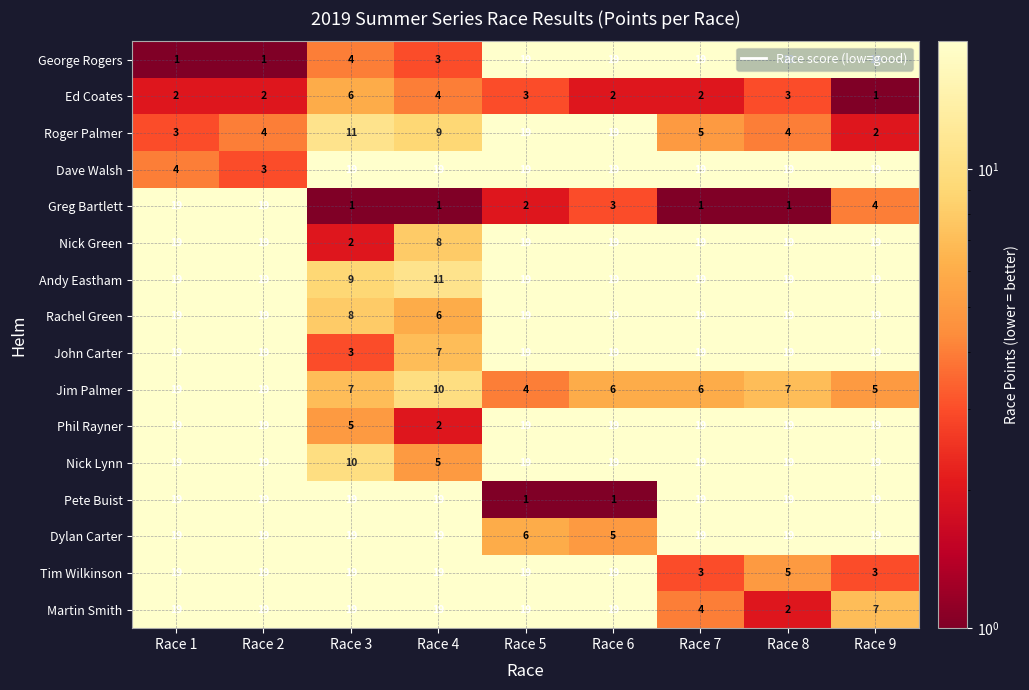

The value of Rachel Green at Race 9 is 34. True or false?

False